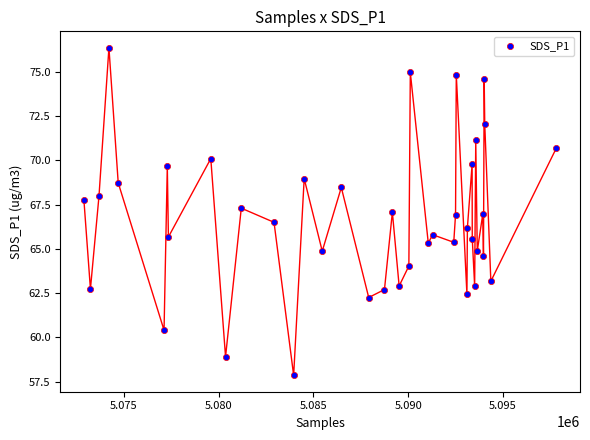

What is the range of Y values (max minus min)?

18.5